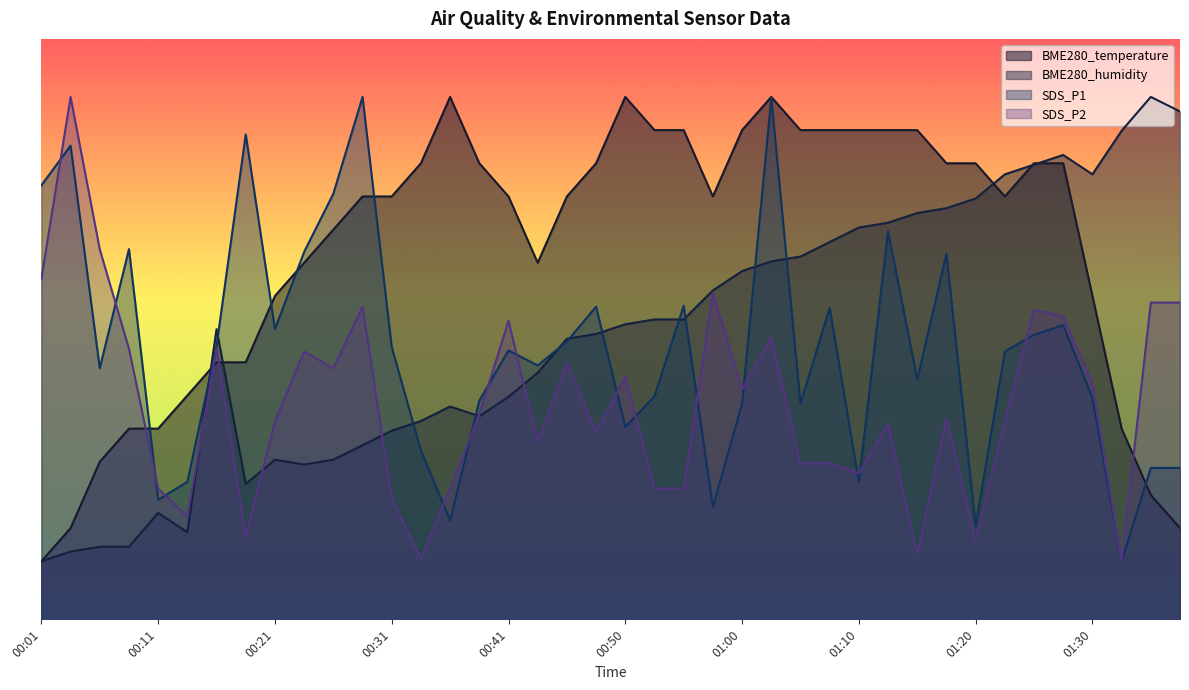

At which label does BME280_humidity first exceed 50?

00:16